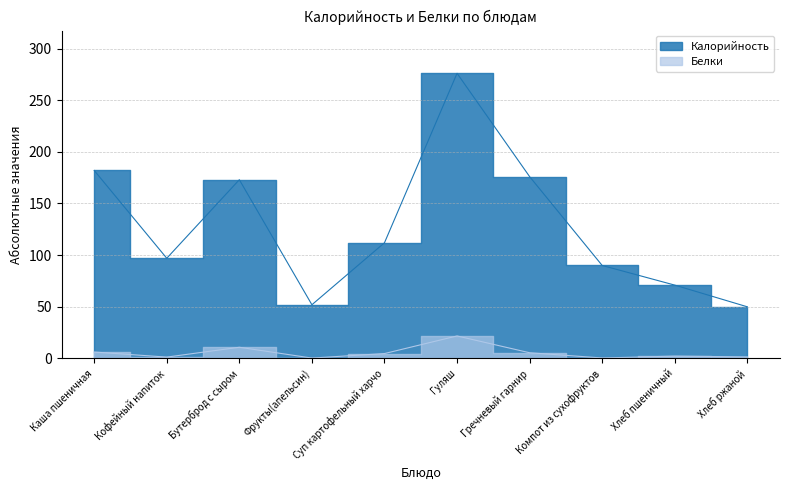

Which series has the largest total across all categories?

Калорийность